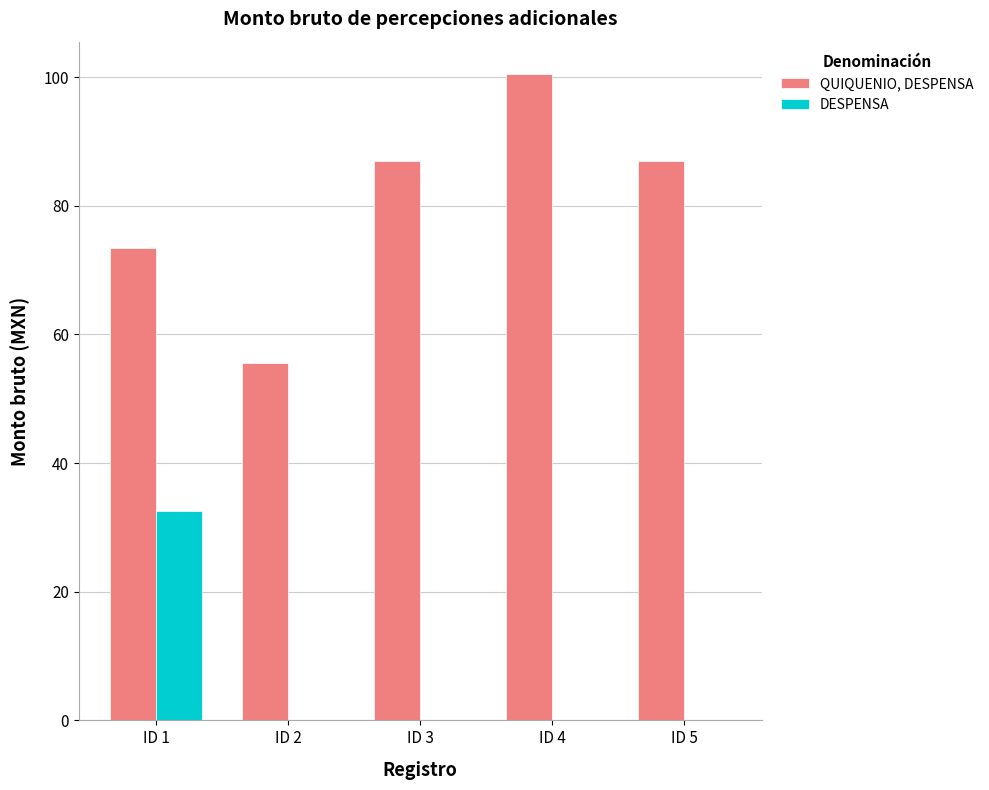

What is the greatest value displayed?

100.5